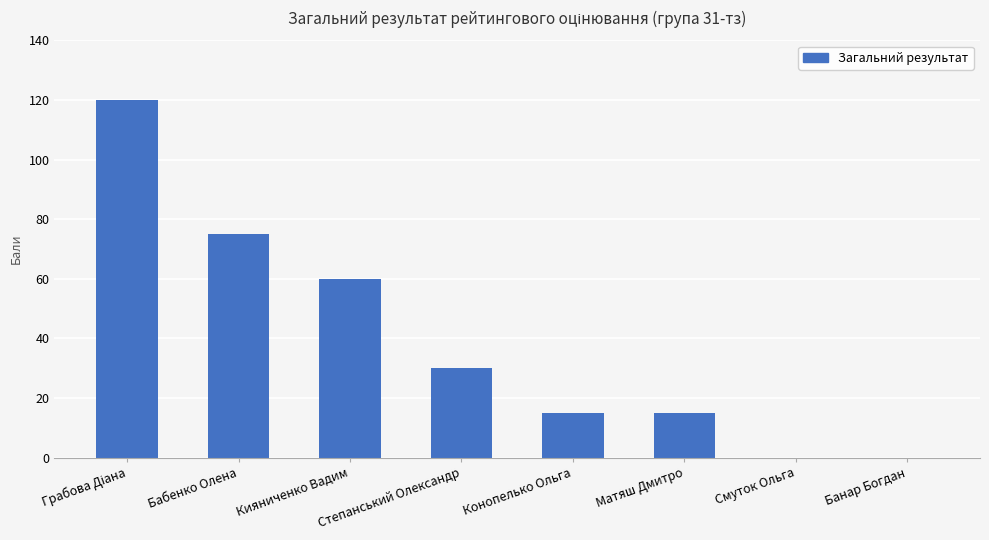

How many series are shown in this chart?

1